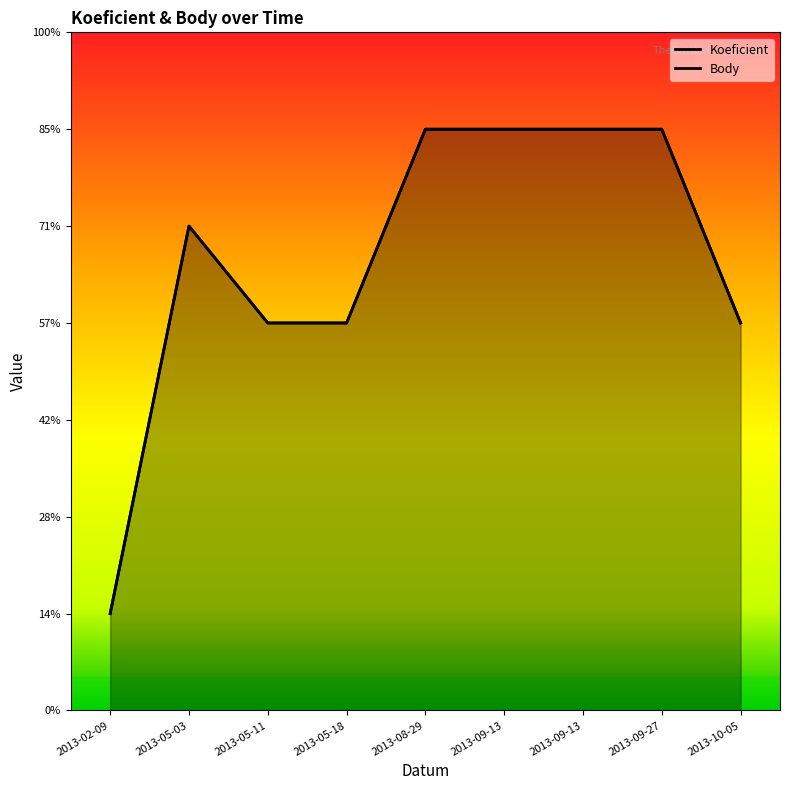

In Koeficient, how many points are higher than both neighbors (excluding endpoints)?

1